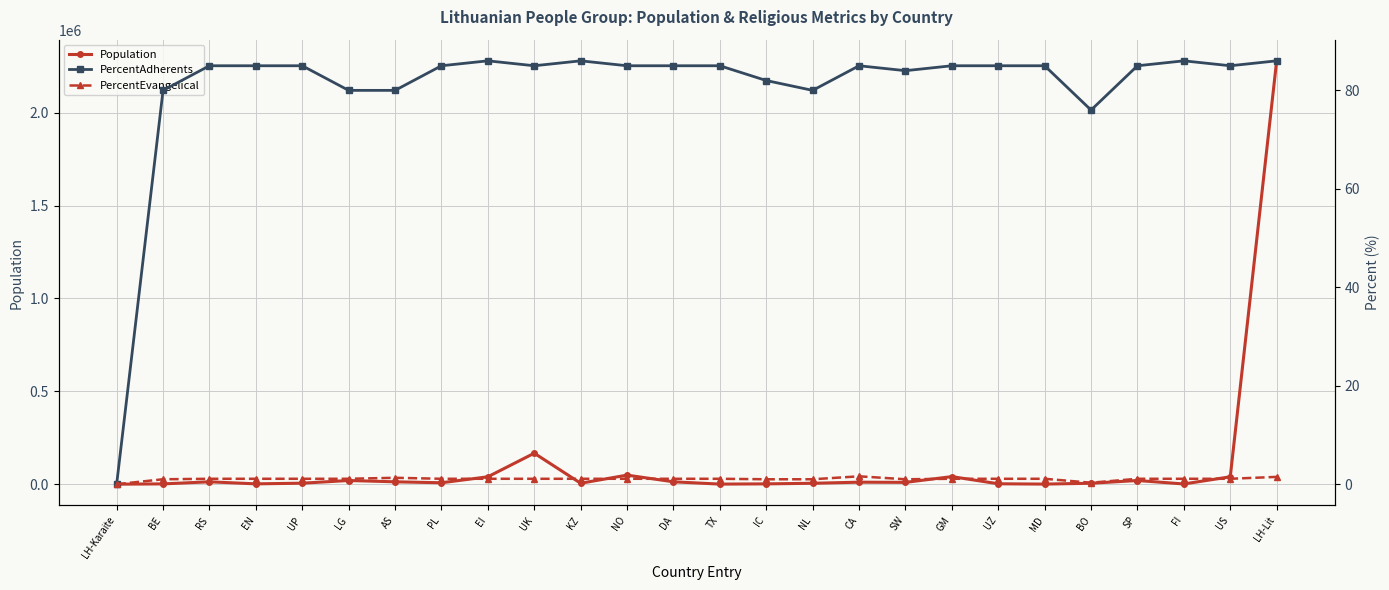

How many data points in PercentAdherents are less than 85?

8